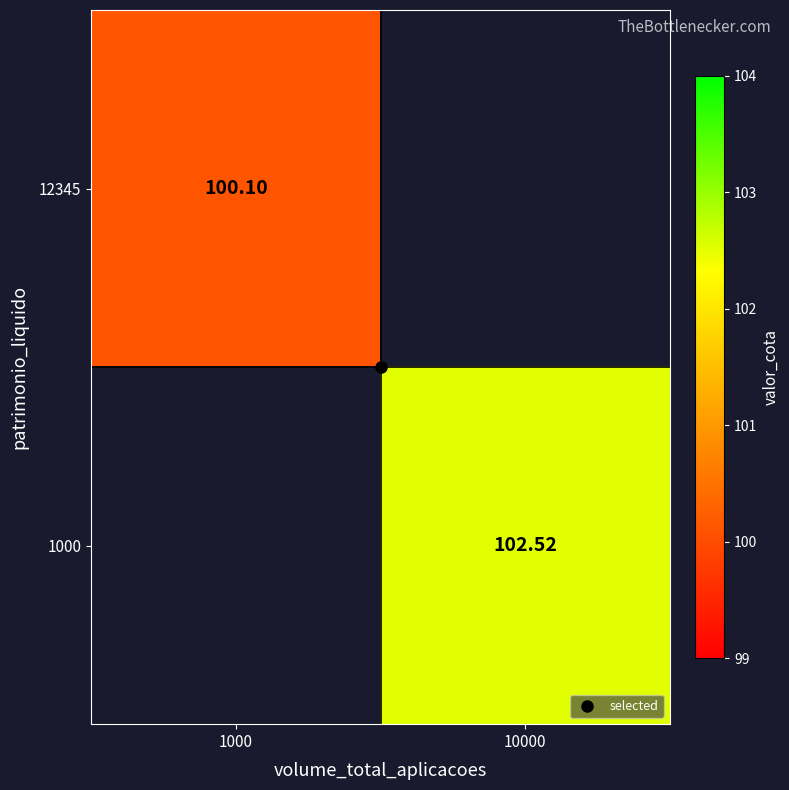

Which category has the lowest value in the 1000 series?

1000